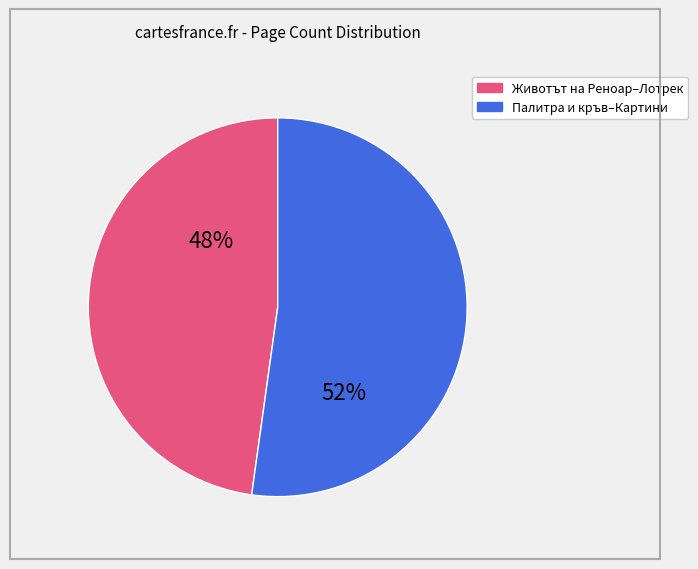

Count the number of slices in the pie.

2